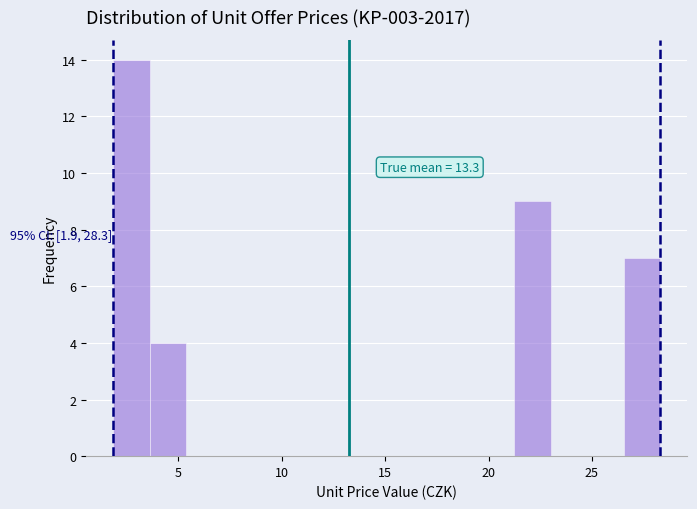

Read against the x-axis, roughly where is the centre of the tallest bar?

2.5